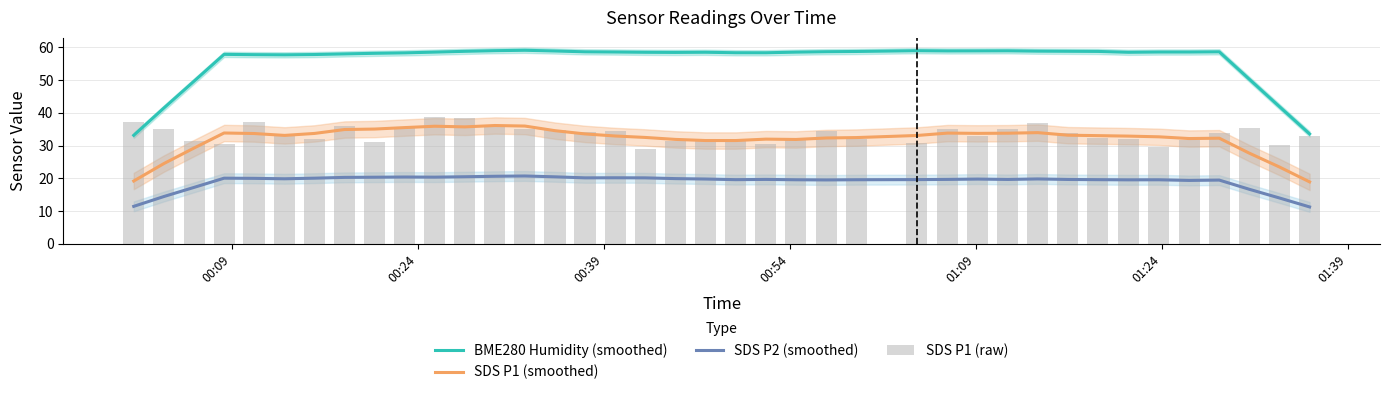

True or false: SDS P2 (smoothed) and BME280 Humidity (smoothed) intersect in this chart.

False